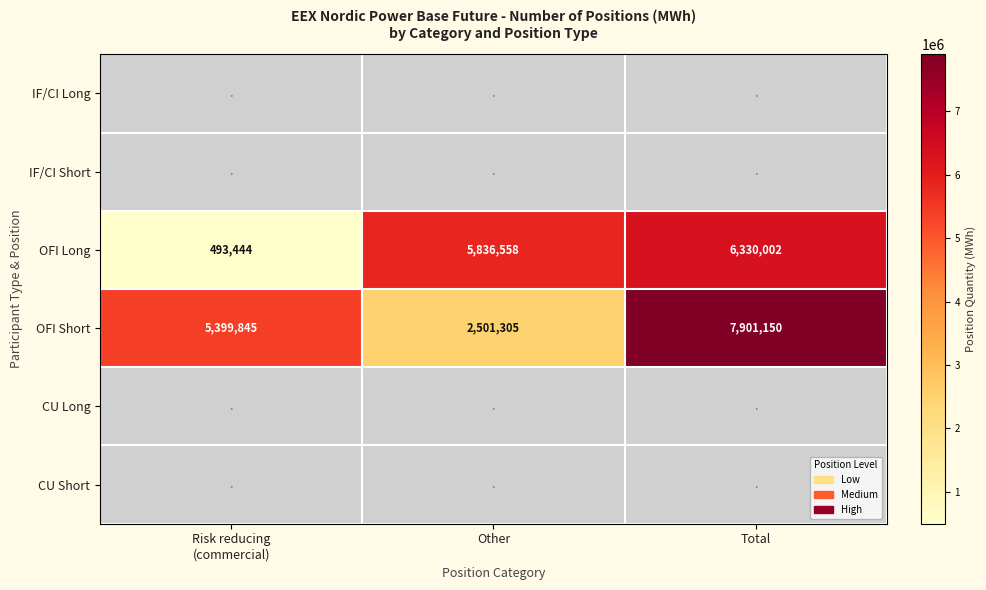

How many data points does each series have?

3